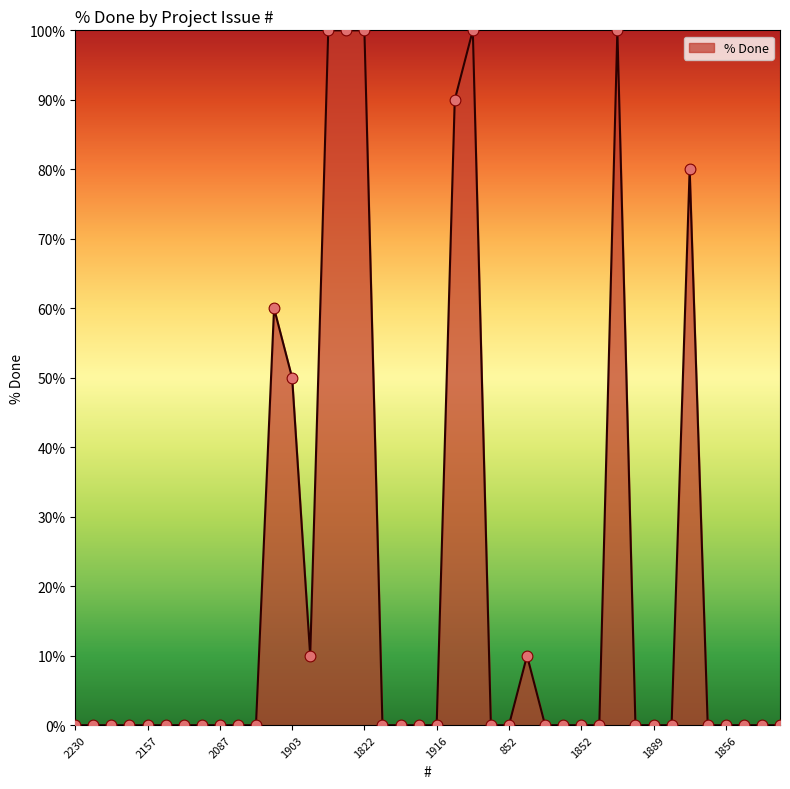

What is the greatest value displayed?

100